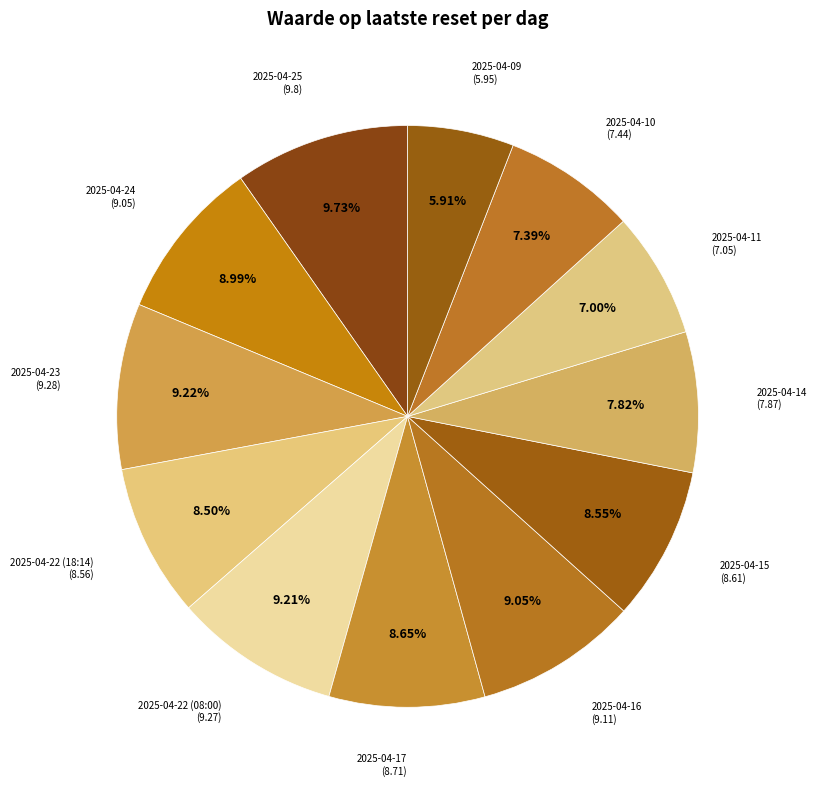

How many slices are in this pie chart?

12